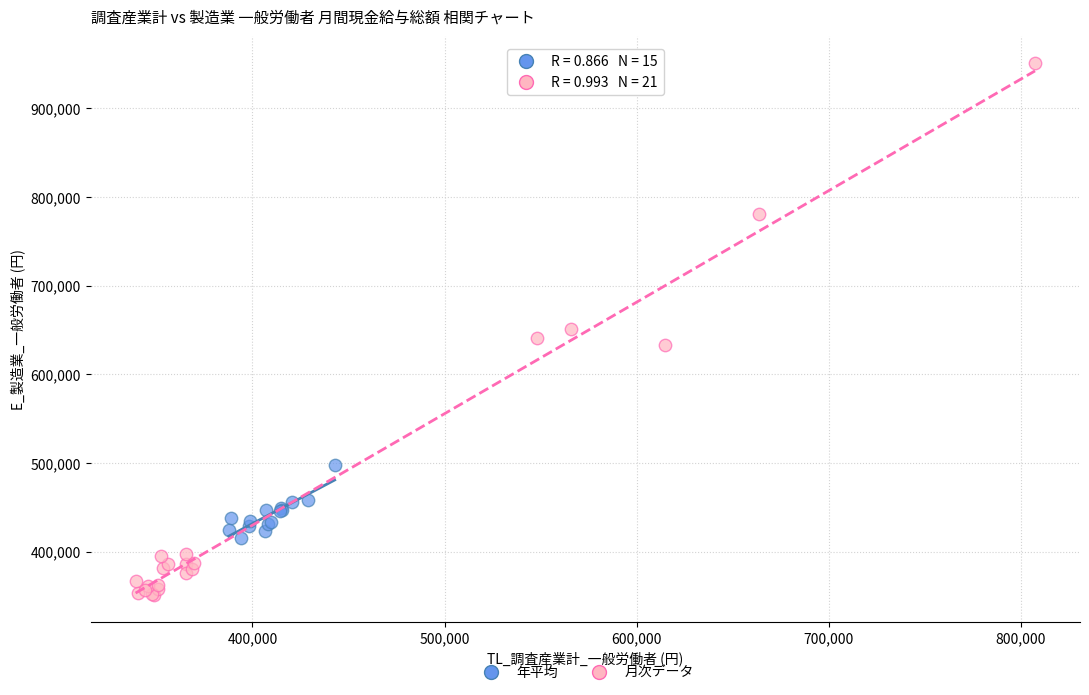

Which series reaches the maximum Y coordinate?

月次データ